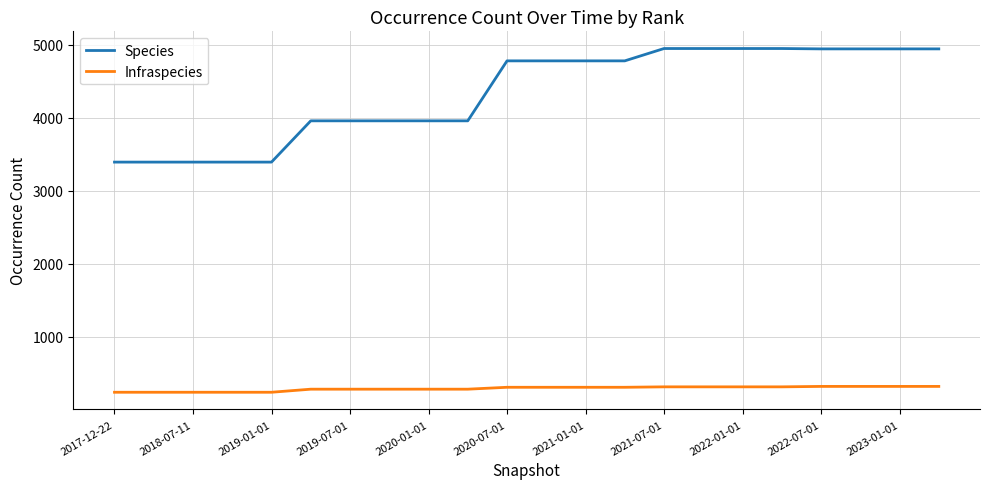

Count the number of data series in this chart.

2